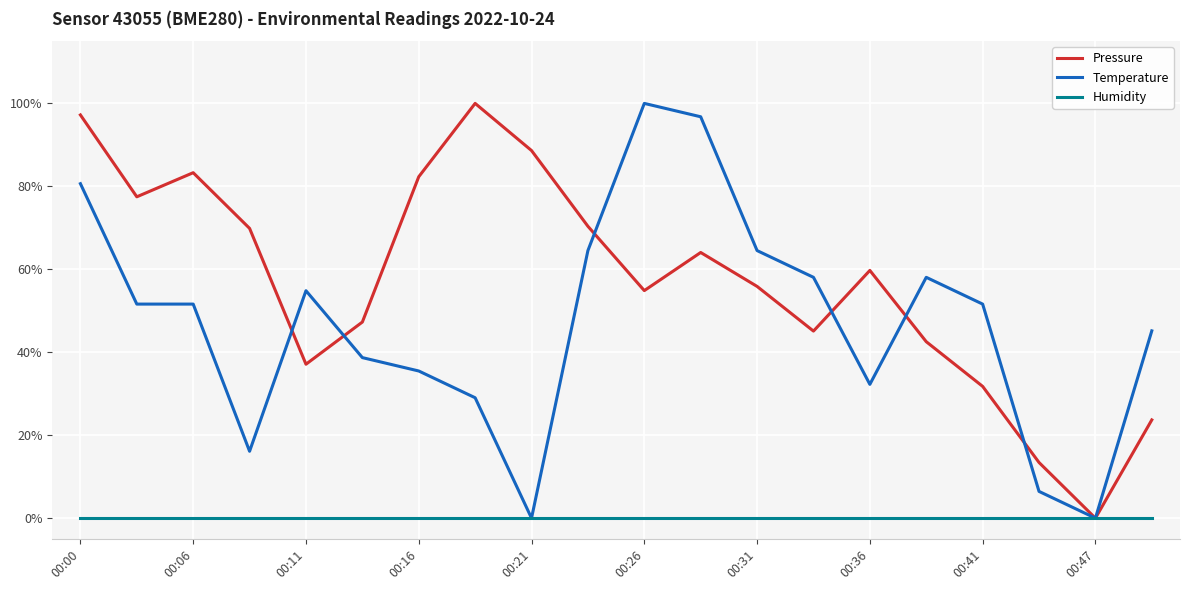

True or false: Humidity has more than 0 interior local peaks.

False